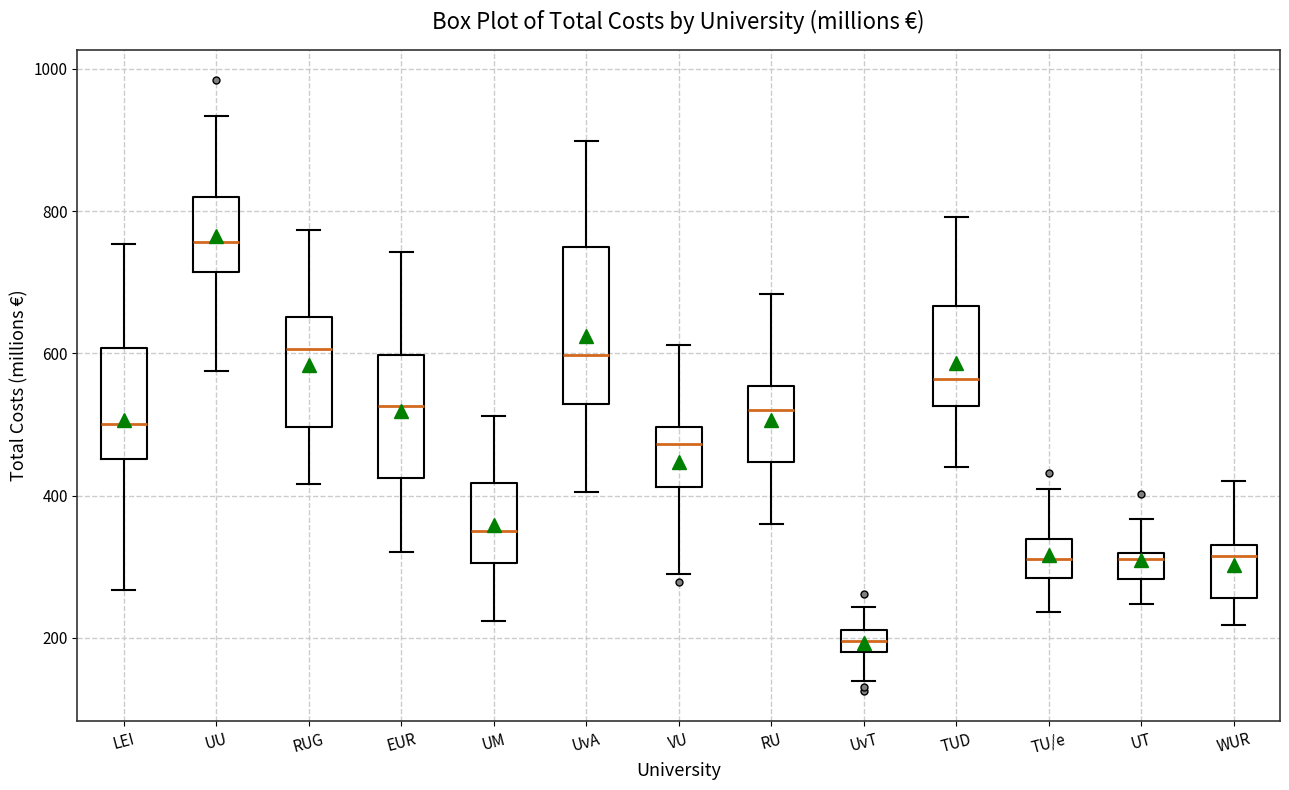

Which box is the tallest, from its lower edge to its upper edge?

UvA